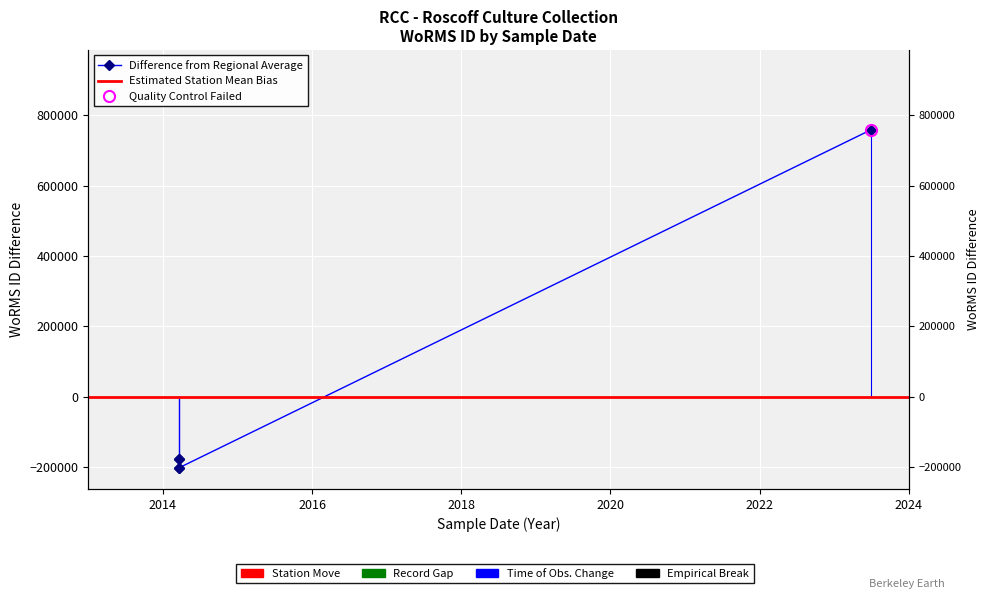

The chart shows a value of -91929.9 at 23-03-2014. True or false?

False